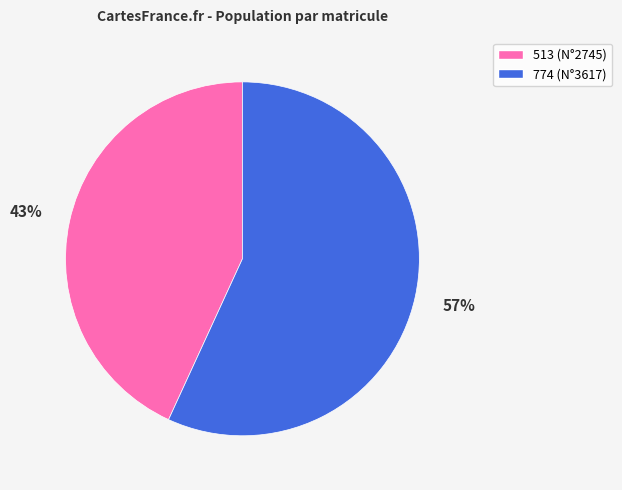

Does 513 account for over 50% of the chart?

No